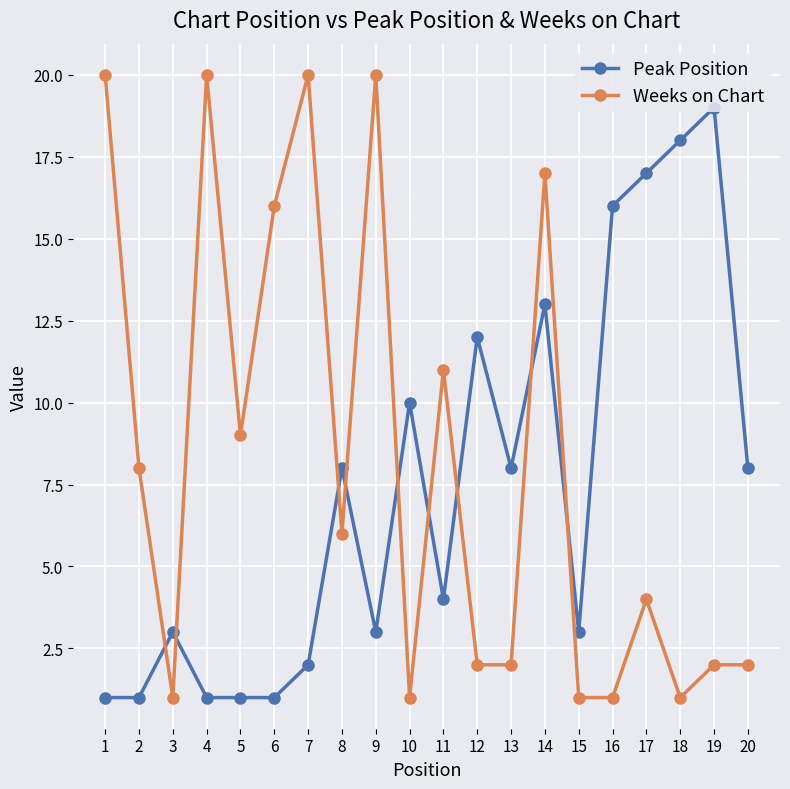

True or false: Peak Position has more than 0 points higher than both neighbors.

True